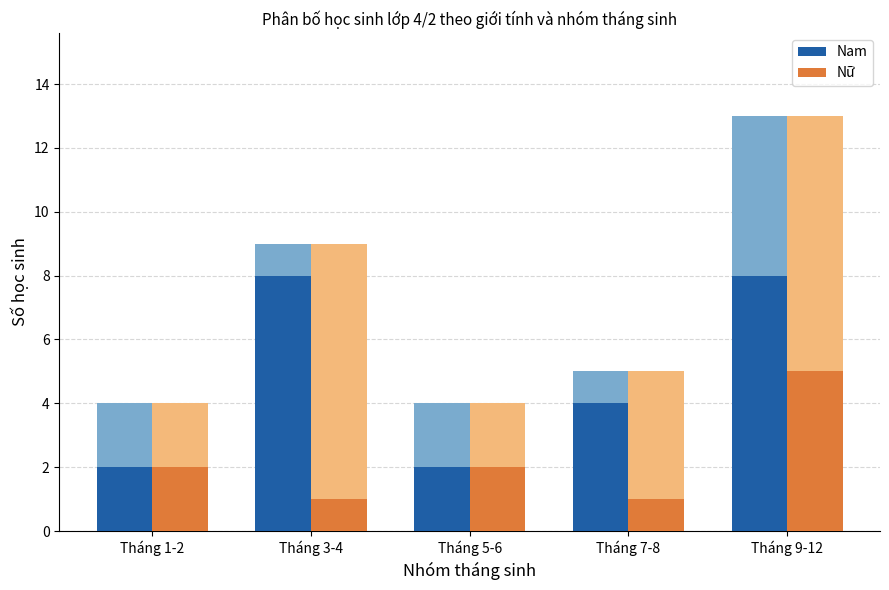

Which has a higher value, Tháng 5-6 or Tháng 3-4?

Tháng 3-4